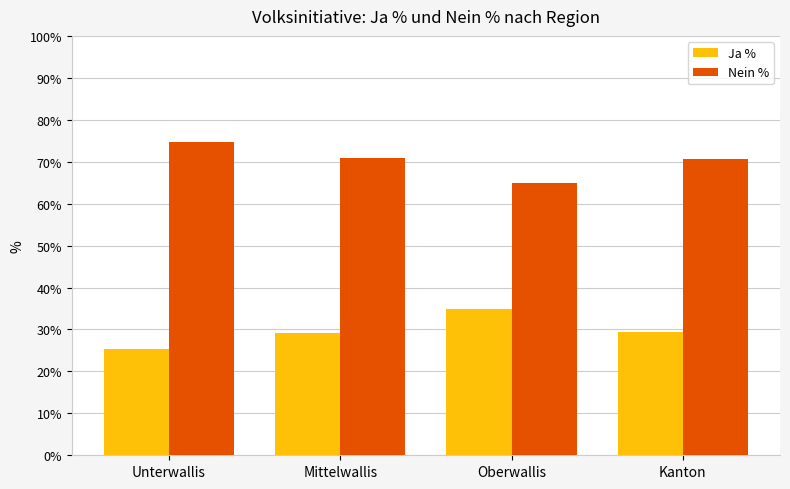

At how many categories does at least one series exceed 42?

4